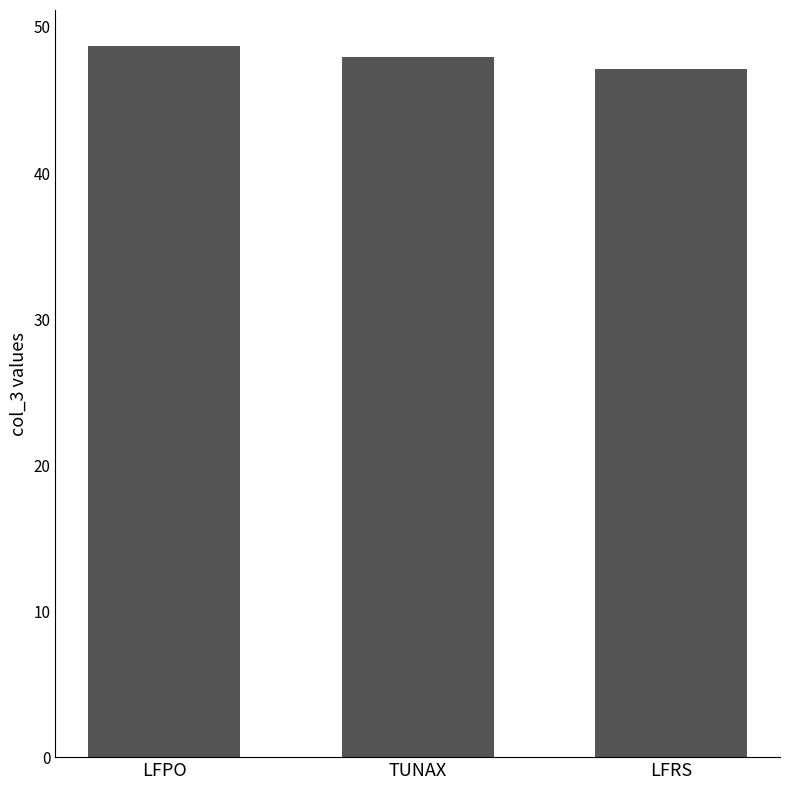

What position from the right is LFPO?

3